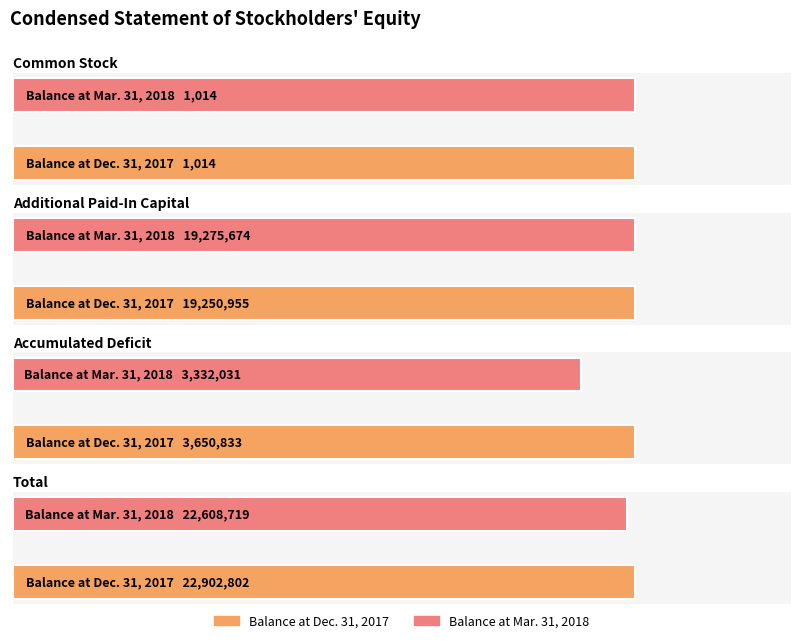

What is the average value of the Total series?

22755760